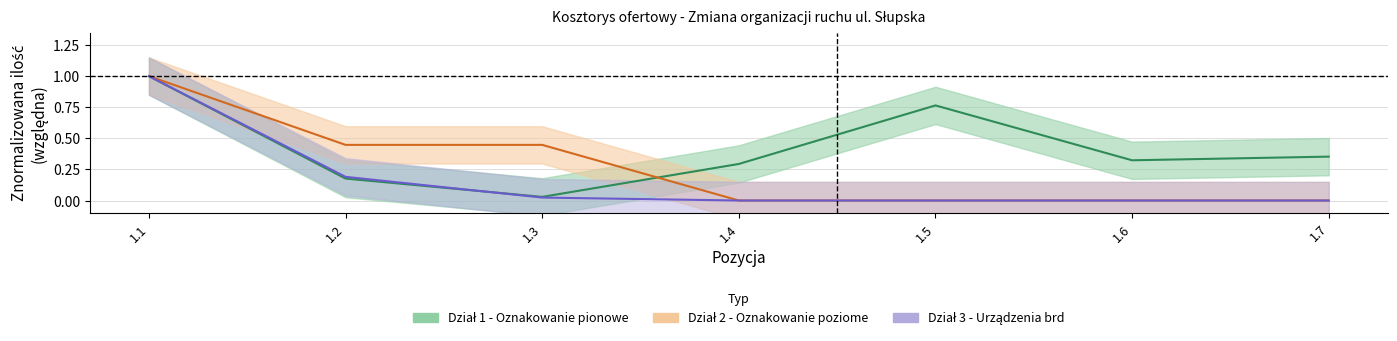

True or false: Dział 1 - Oznakowanie pionowe and Dział 2 - Oznakowanie poziome intersect in this chart.

True